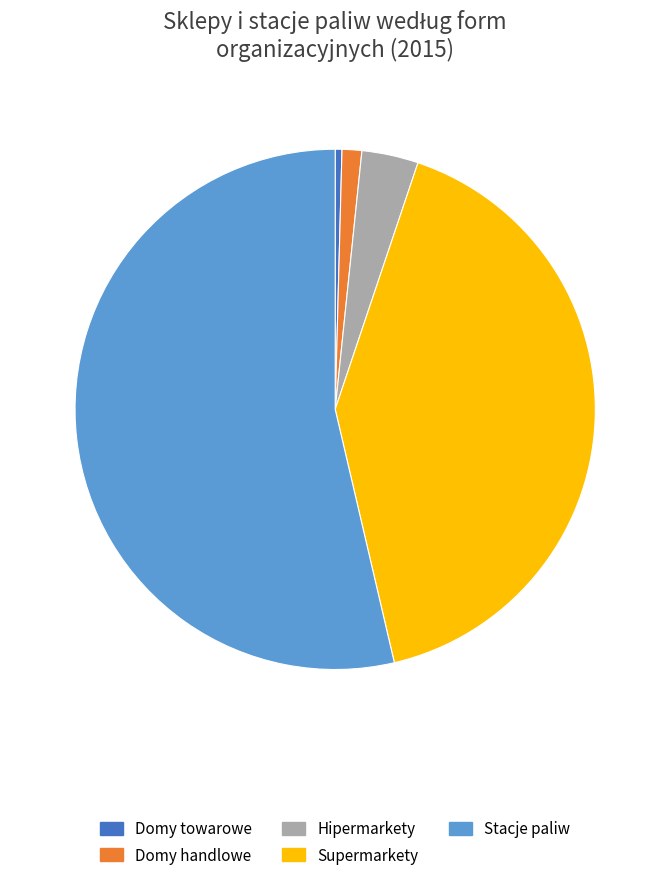

Which category has the smallest portion of the pie?

Domy towarowe